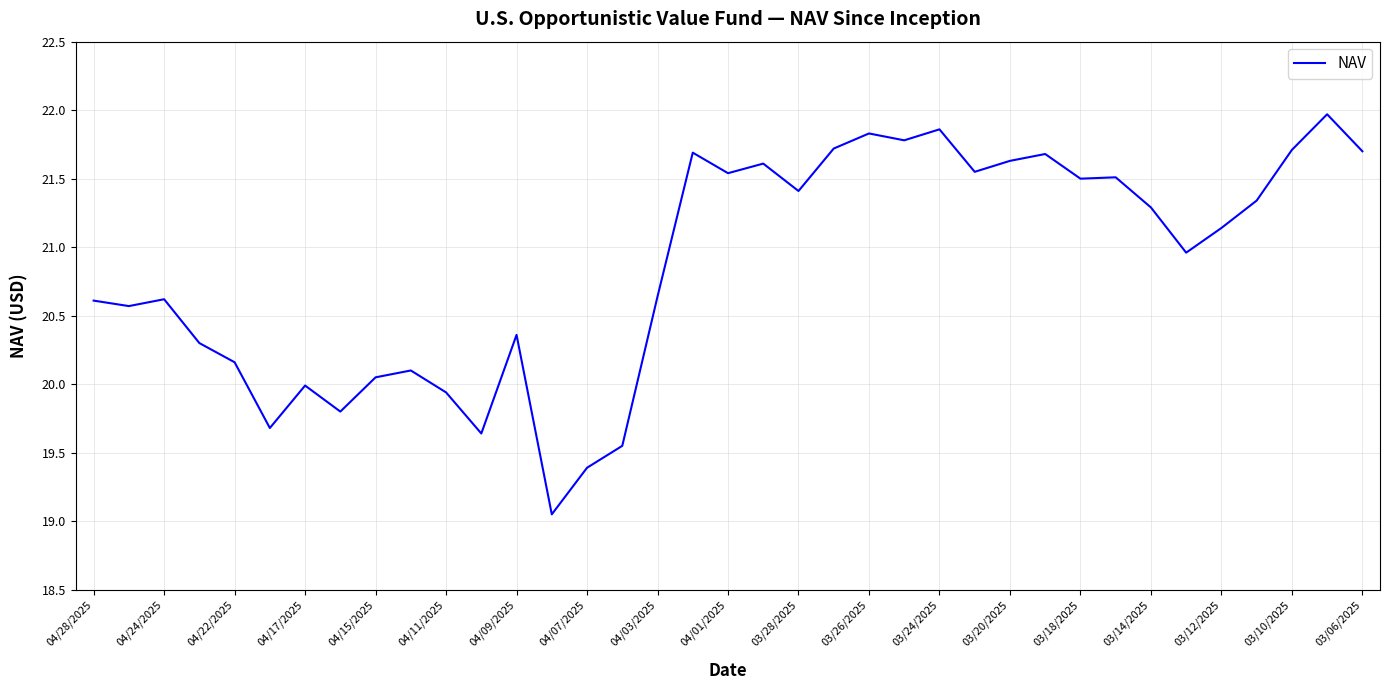

What is the greatest value displayed?

22.0